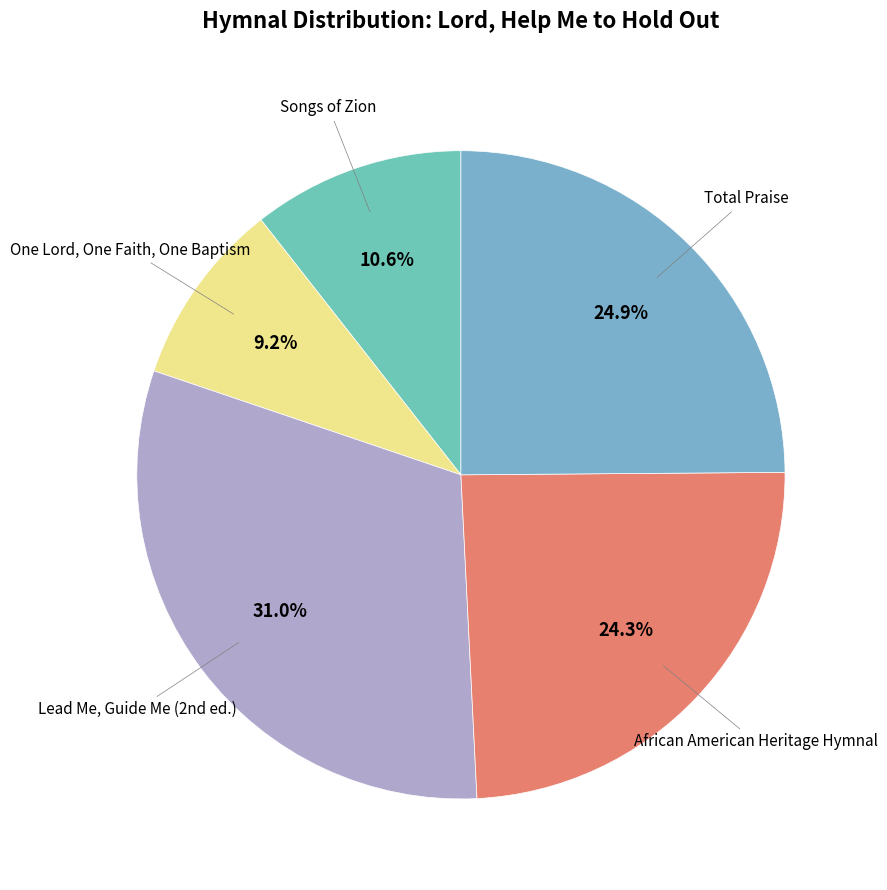

The African American Heritage Hymnal slice represents 18% of the pie. True or false?

False